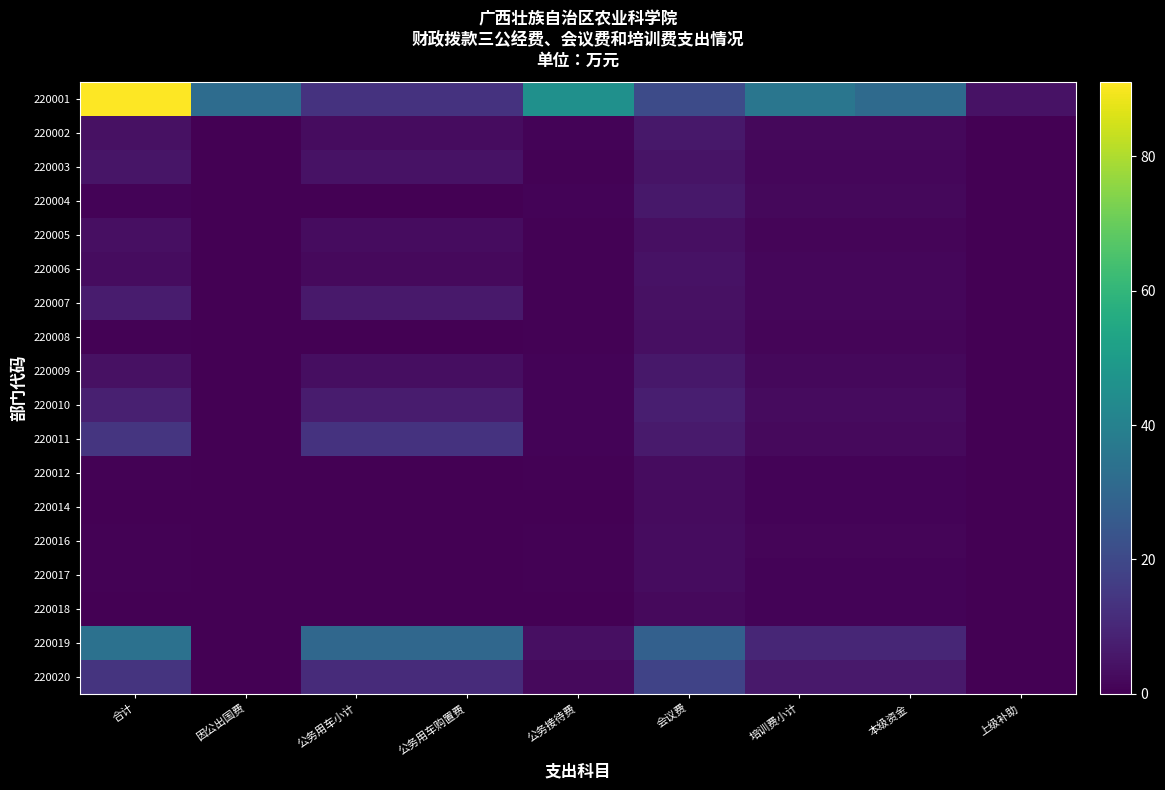

At how many categories does at least one series exceed 59?

1